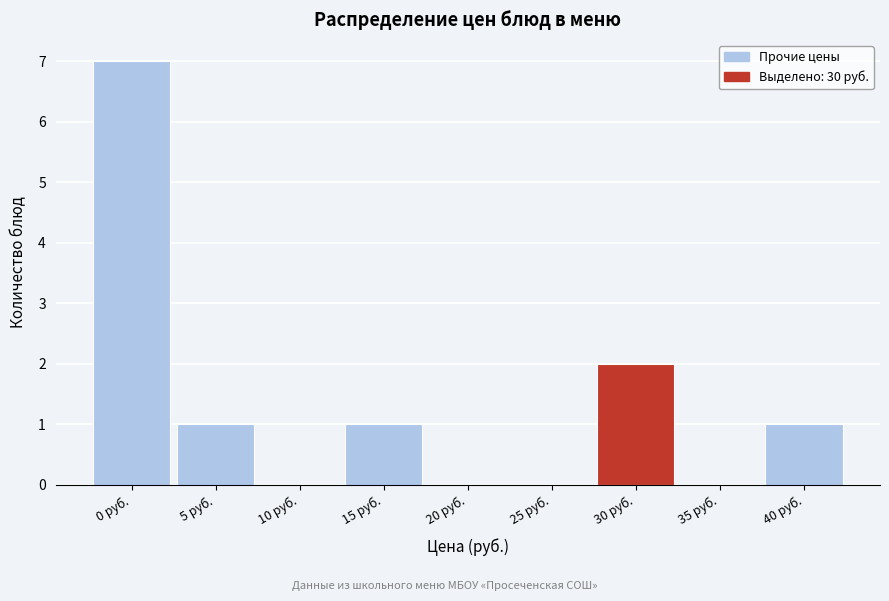

Reading right to left, list all the values displayed in this chart.

40 руб.=1	35 руб.=0	30 руб.=2	25 руб.=0	20 руб.=0	15 руб.=1	10 руб.=0	5 руб.=1	0 руб.=7